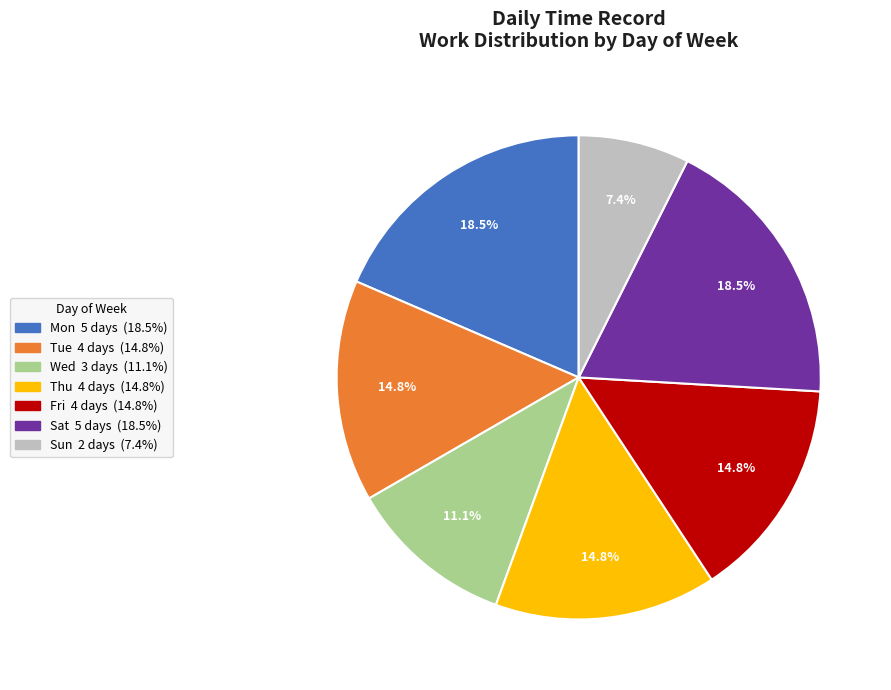

Is Wed the majority of the pie?

No